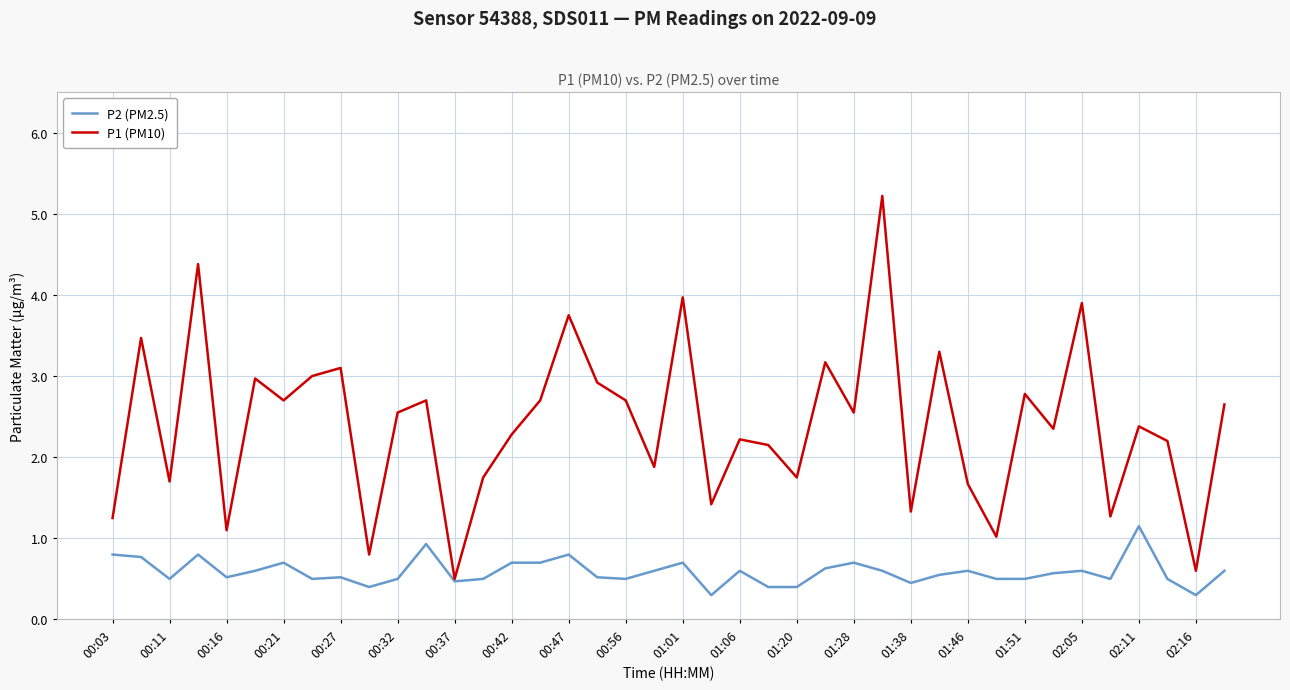

Count the number of categories in the chart.

40